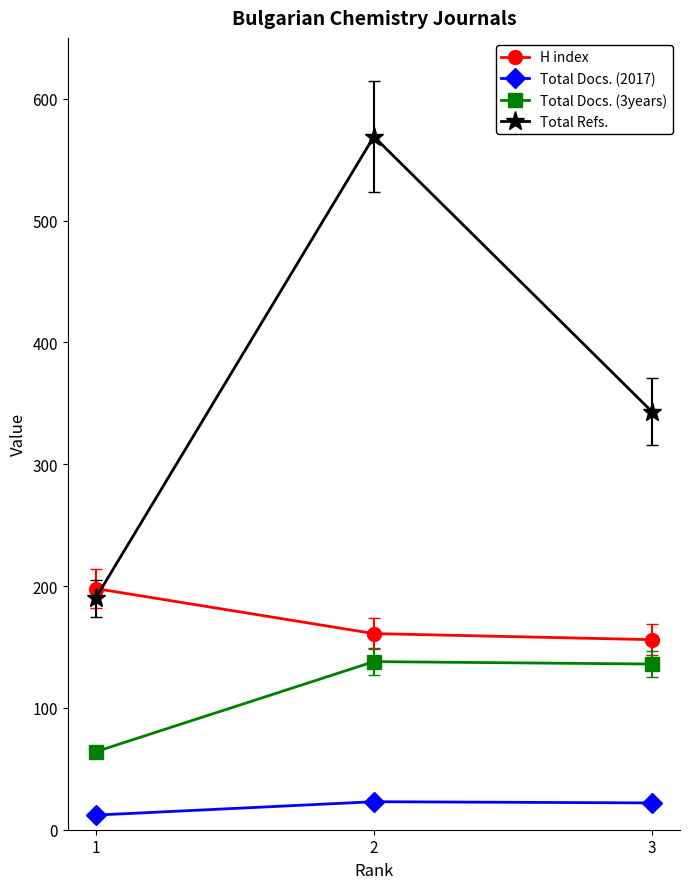

Which series has the largest total across all categories?

Total Refs.